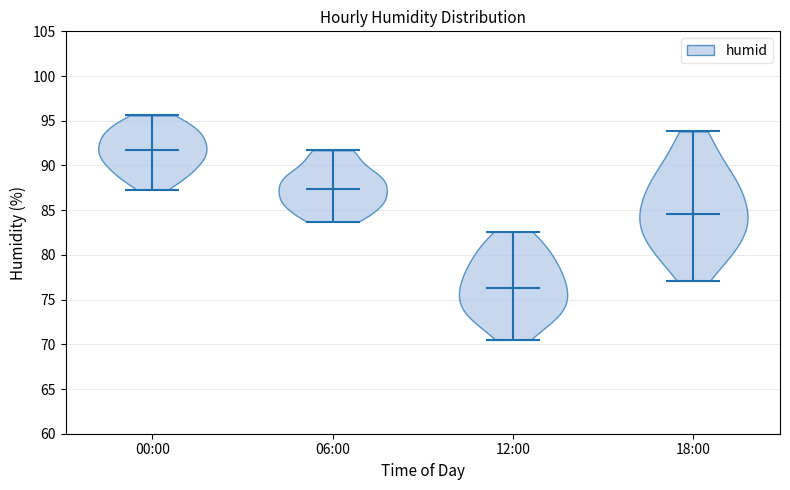

What is the lowest point the violin for 06:00 reaches on the y-axis? The values are not printed on the chart, so give them approximately, as read against the axis.

83.5